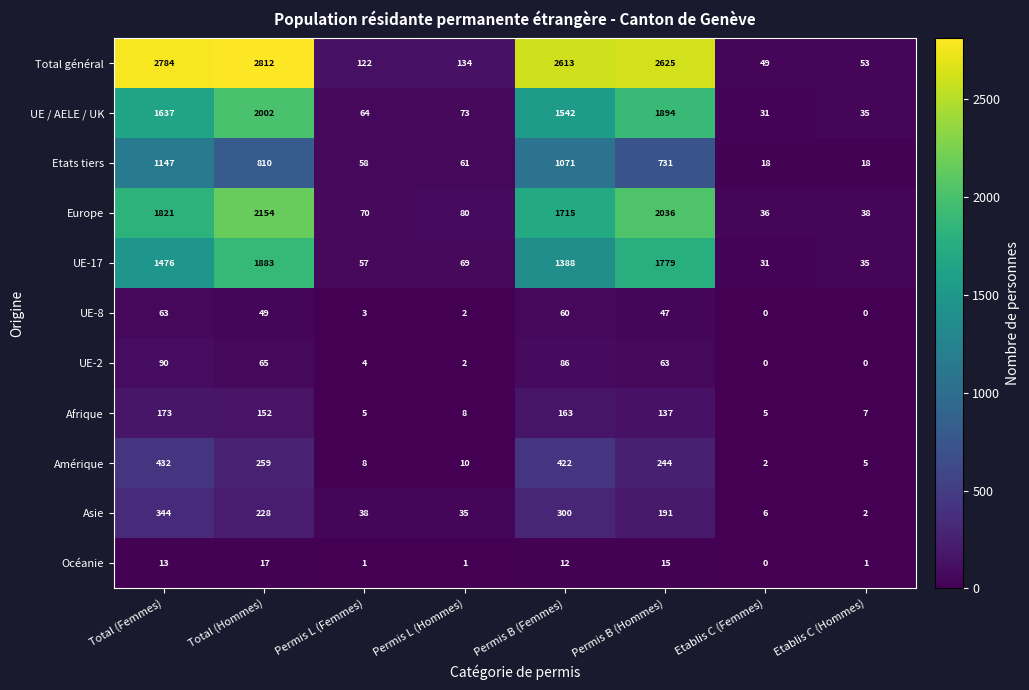

The value of UE-2 at Etablis C (Femmes) is 0. True or false?

True